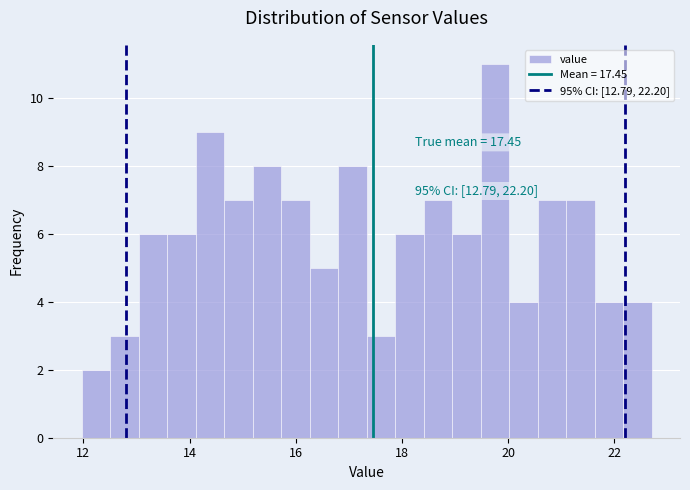

Around what value on the x-axis is the tallest bar? Give the approximate position of its centre, as read against the axis.

19.8